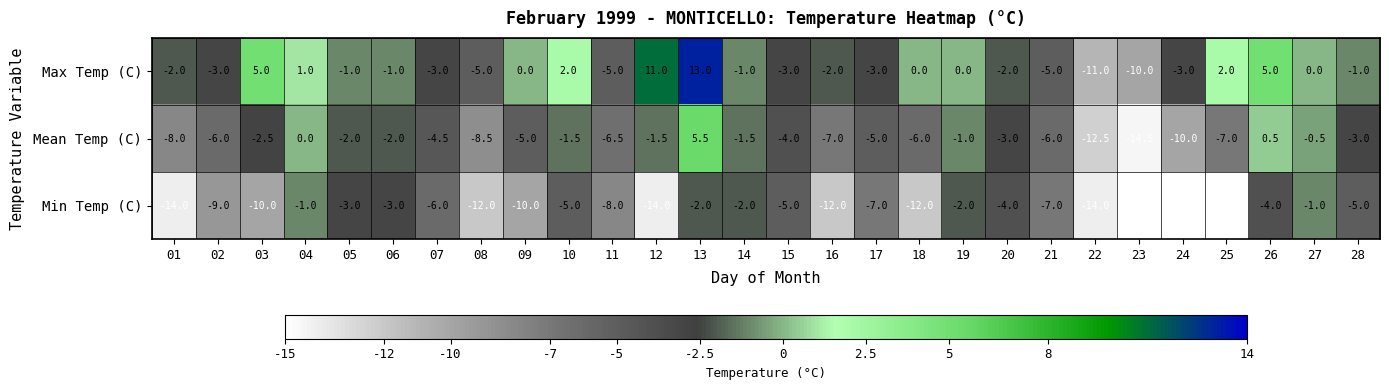

Is it true that Min Temp (C) equals -16.0 at 25?

True